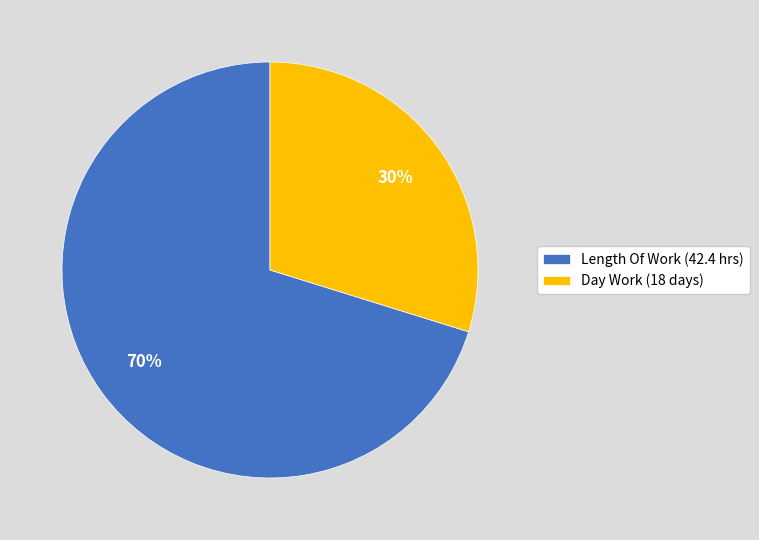

The Day Work (18 days) slice represents 30% of the pie. True or false?

True